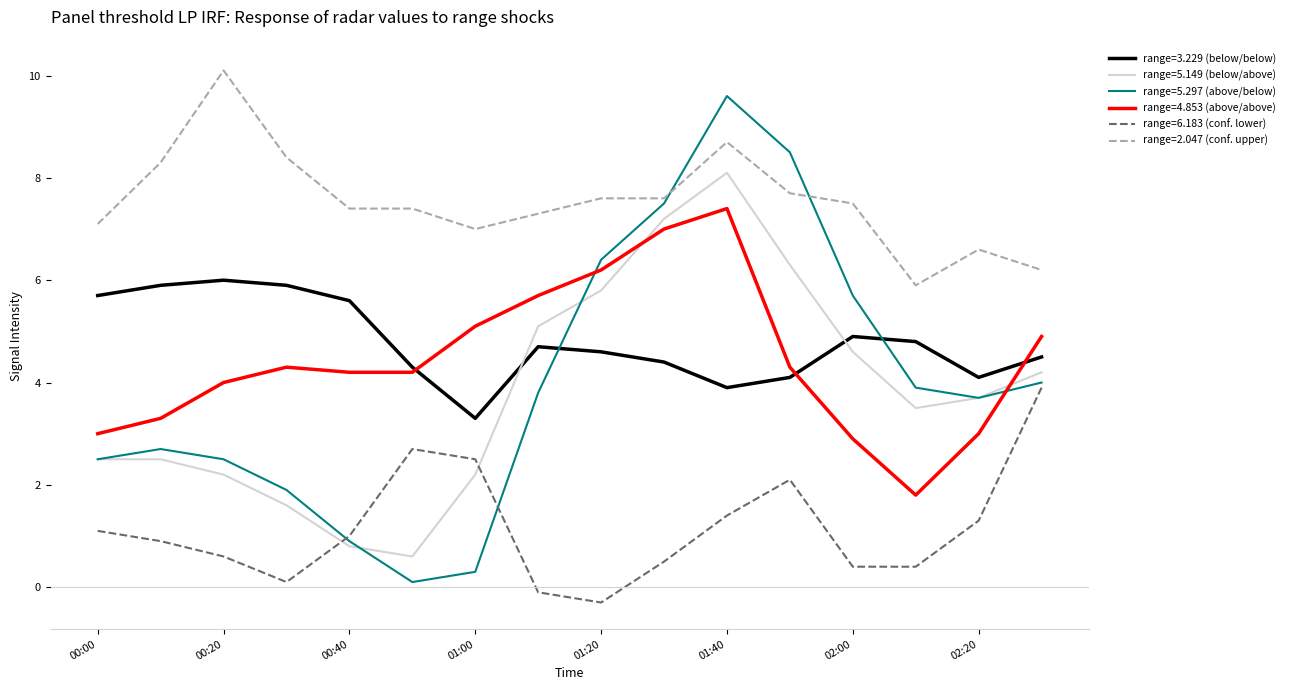

At how many categories does at least one series exceed 5?

16